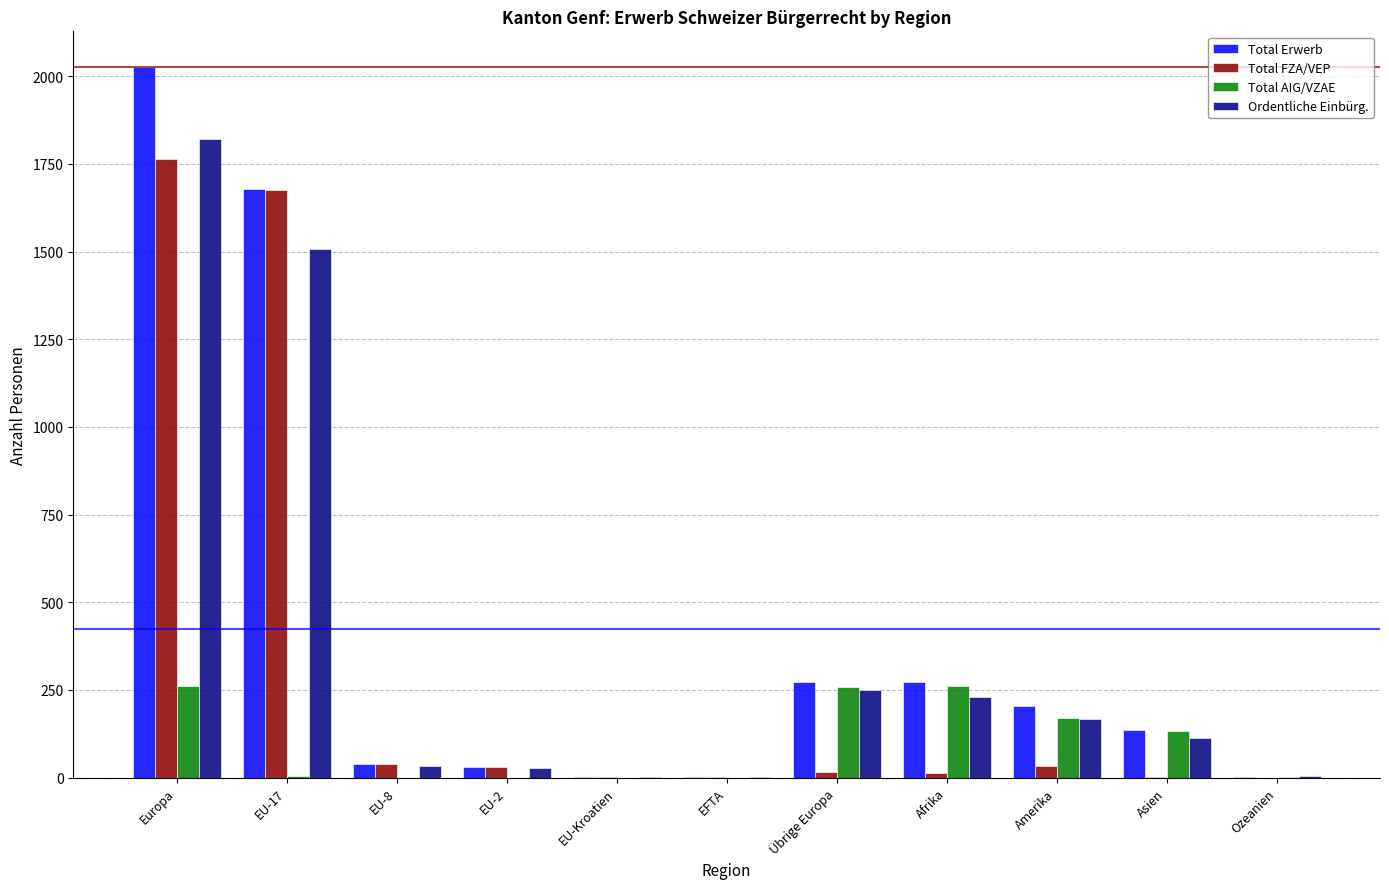

Are the bars horizontal?

No